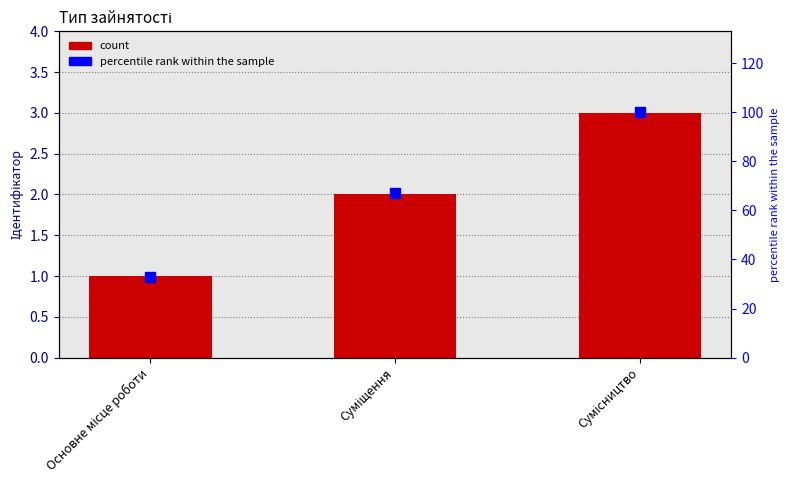

Which series has the largest total across all categories?

percentile rank within the sample